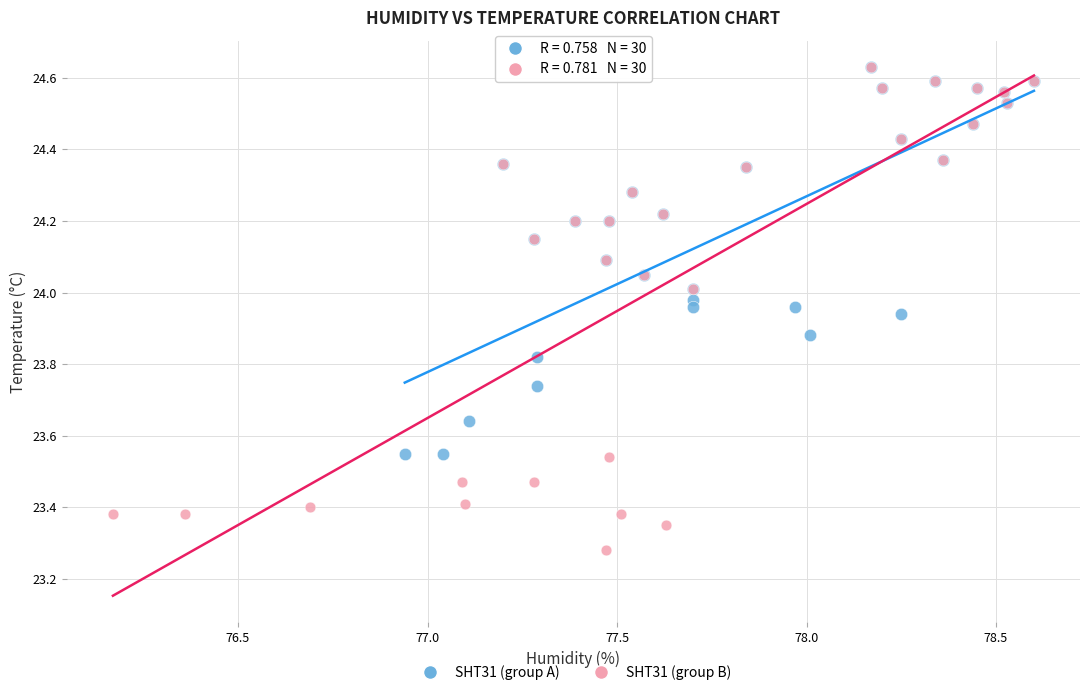

Which series has the widest spread of Y values?

SHT31 (group B)